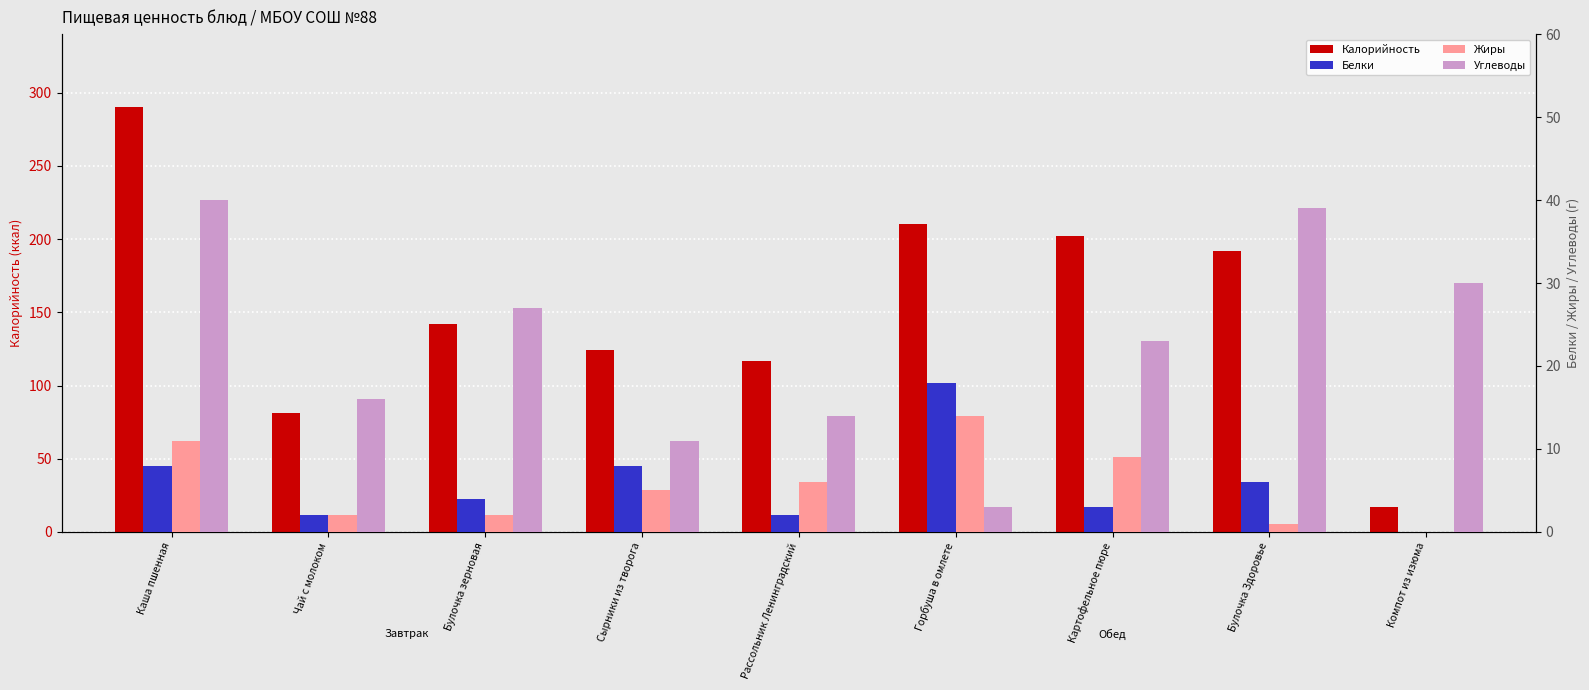

How many values in the Белки series exceed 4?

4